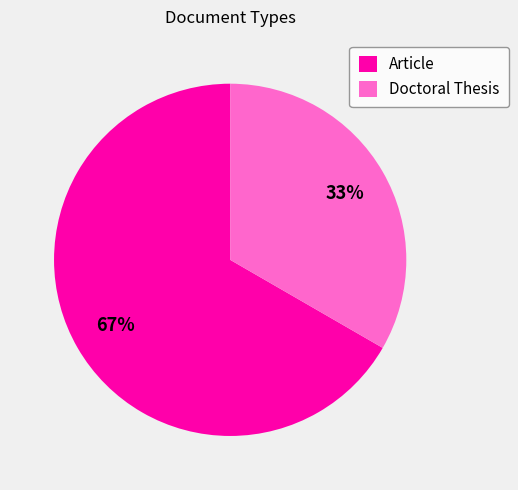

Rank the categories by value from highest to lowest.

Article, Doctoral Thesis